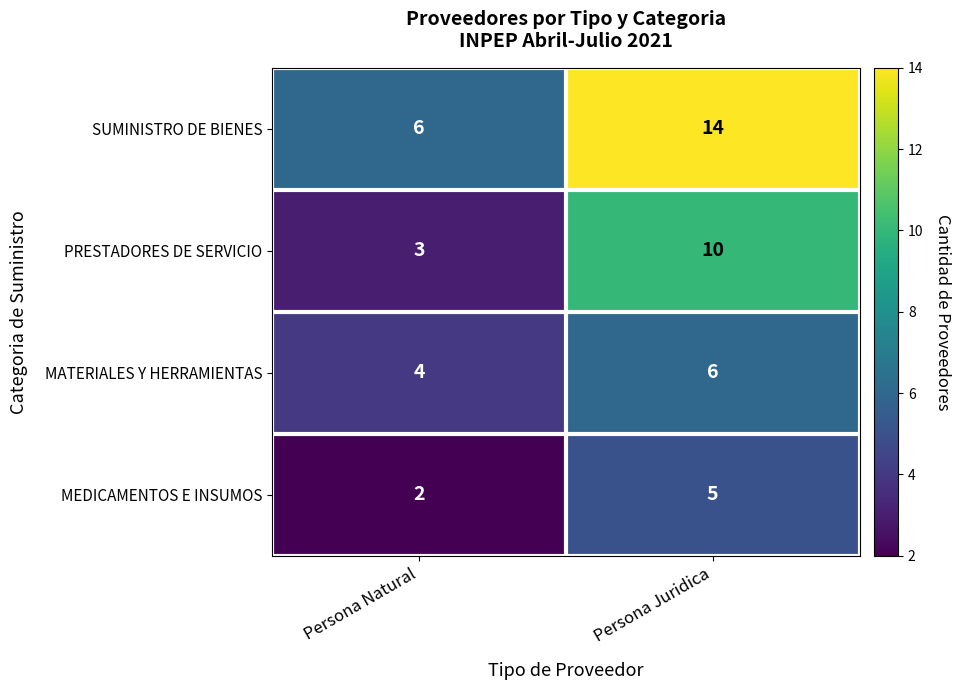

What is the approximate value of PRESTADORES DE SERVICIO at Persona Juridica?

10